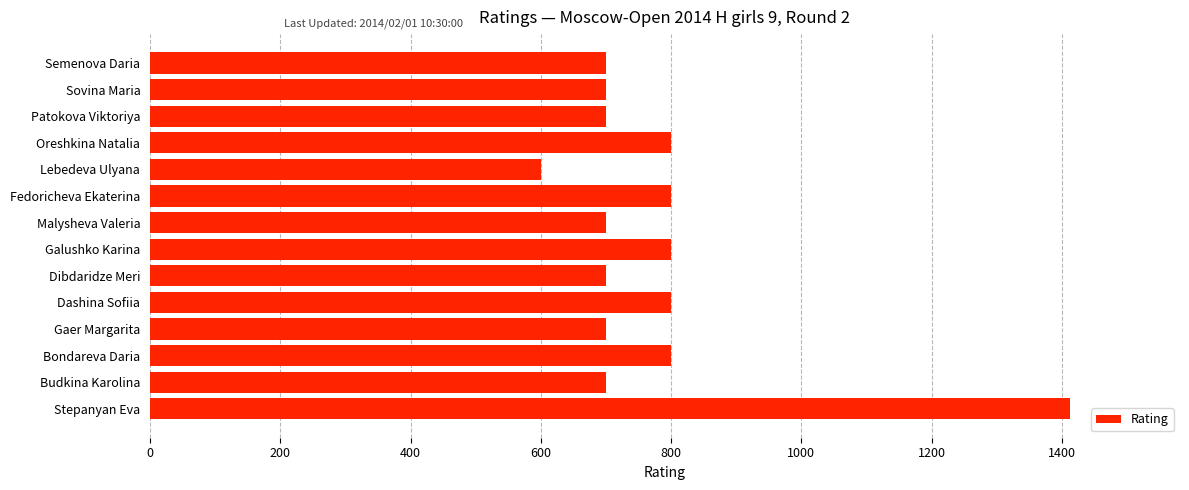

What is the difference between the maximum and second lowest values?

712